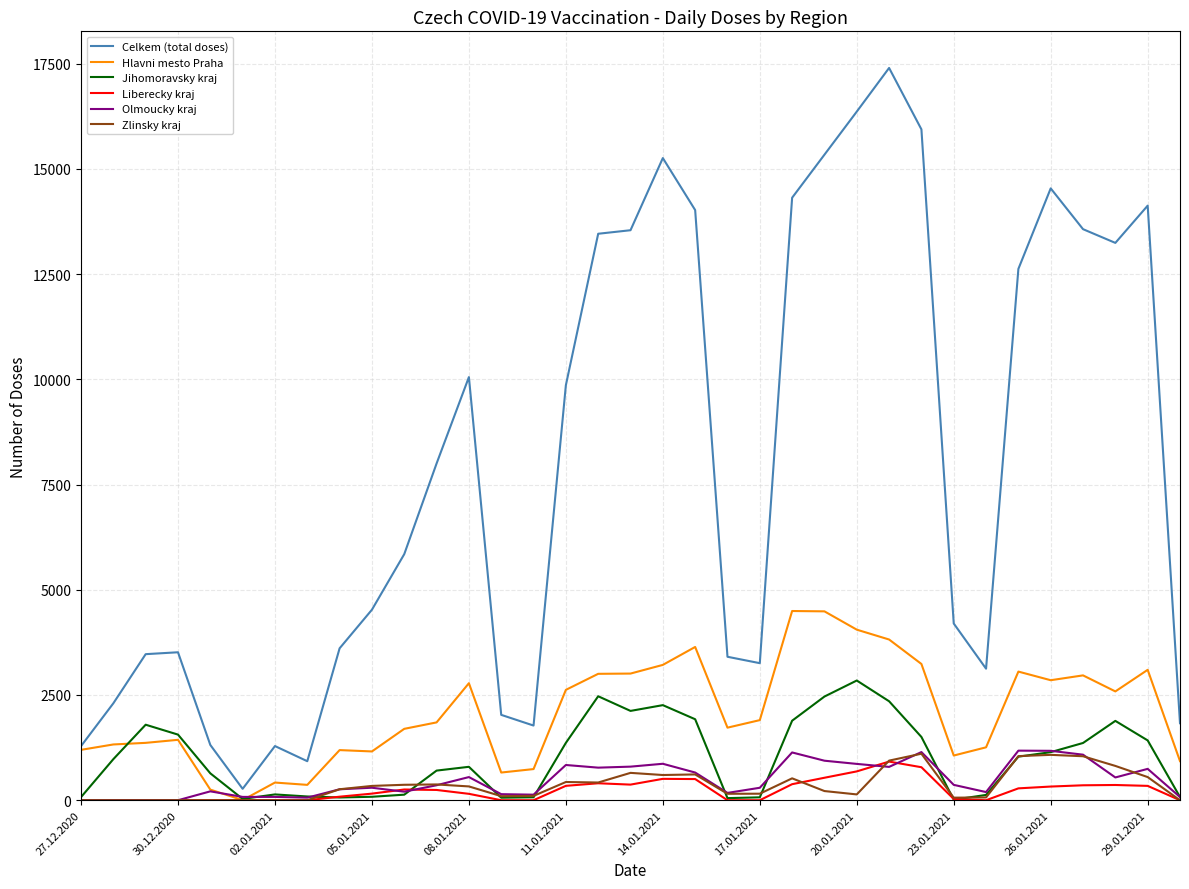

Which series has the largest range (max minus min)?

Celkem (total doses)